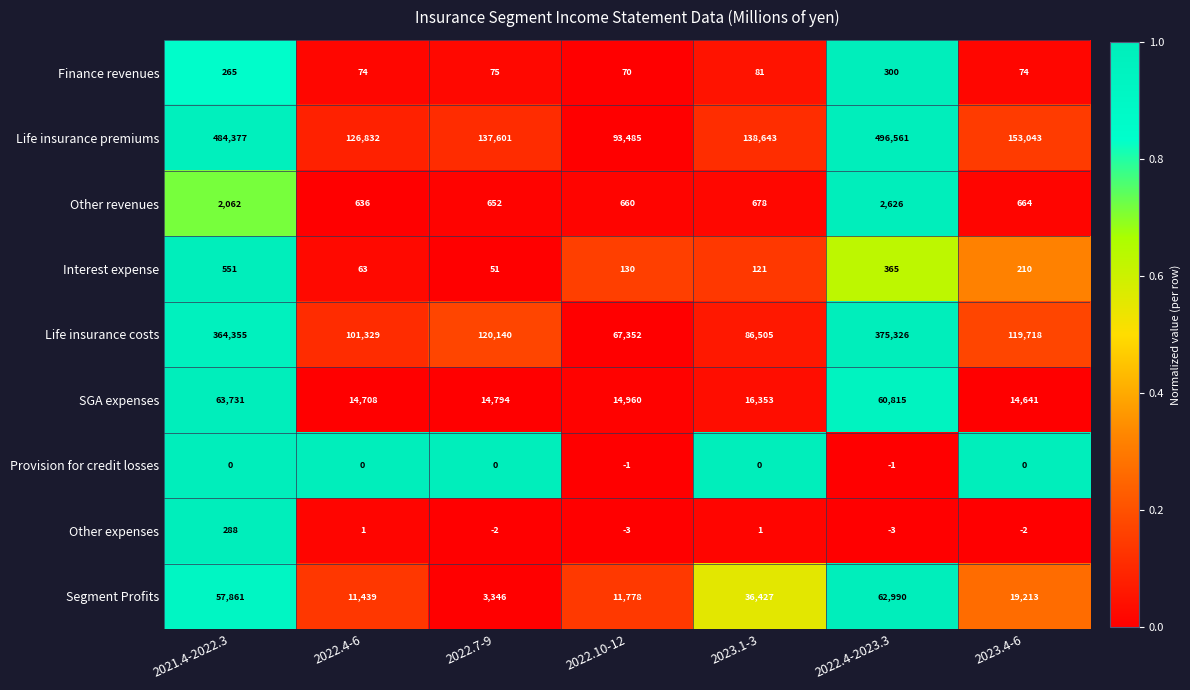

What is the minimum value for Other expenses?

-3